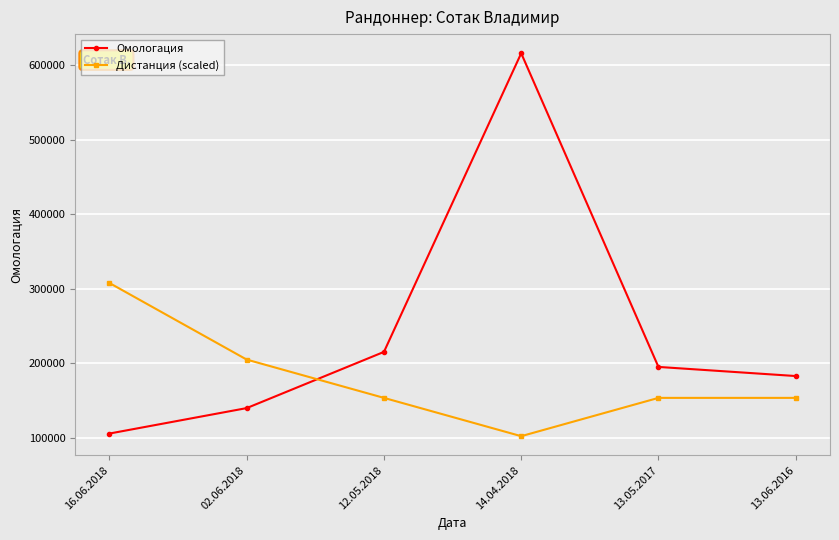

Which series has the widest spread of values?

Омологация